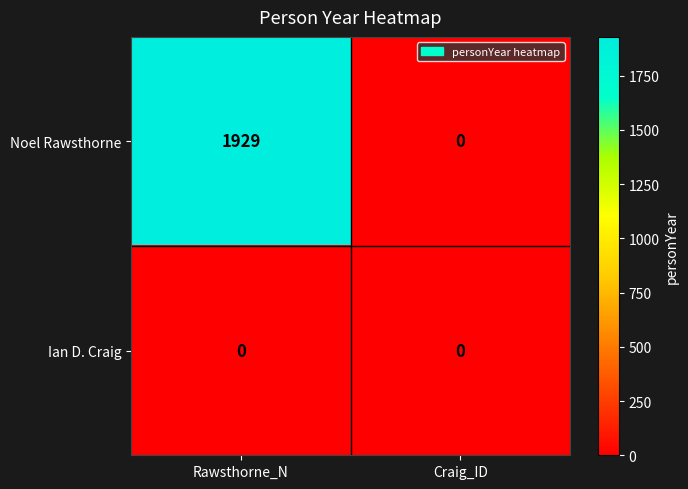

Reading left to right, extract all data points from this chart.

Noel Rawsthorne: Rawsthorne_N=1929	Craig_ID=0
Ian D. Craig: Rawsthorne_N=0	Craig_ID=0